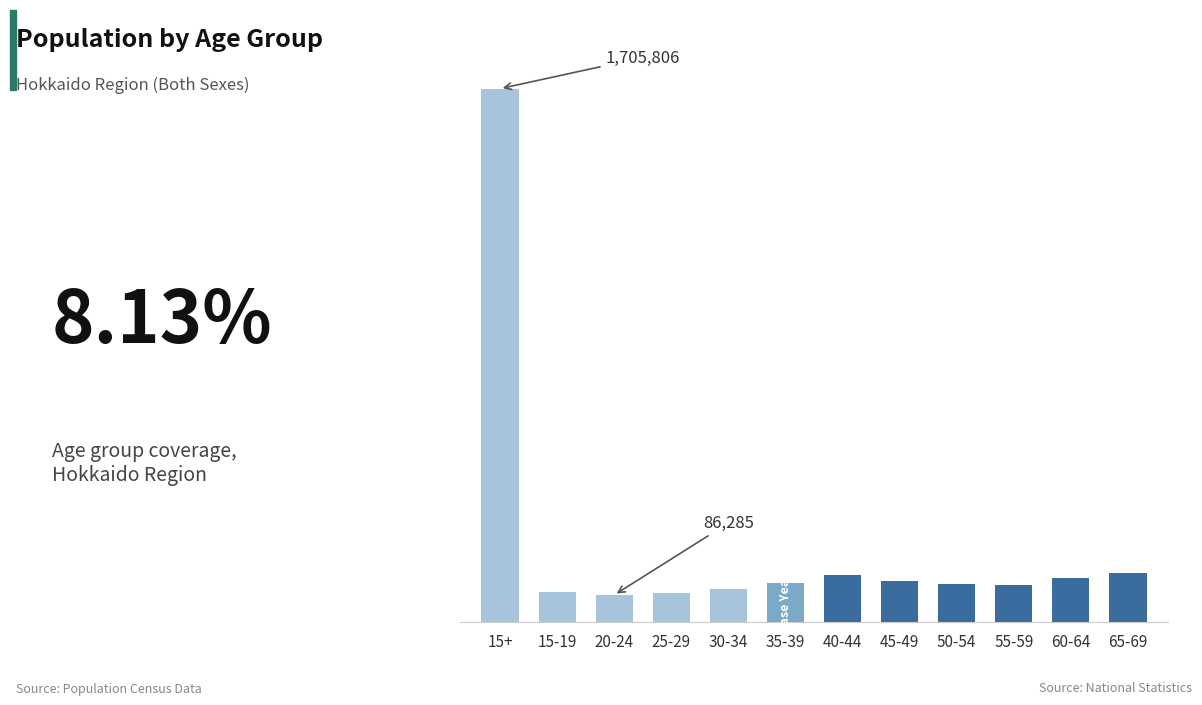

List the labels in order of value, smallest first.

20-24, 25-29, 15-19, 30-34, 55-59, 50-54, 35-39, 45-49, 60-64, 40-44, 65-69, 15+